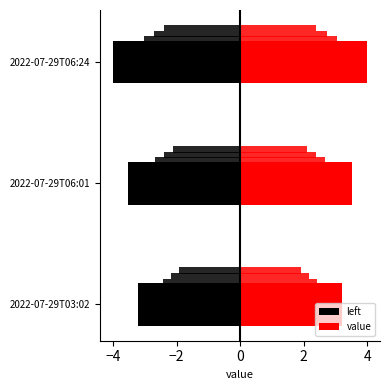

True or false: left has a value of -6.5 at 2022-07-29T06:24.

False